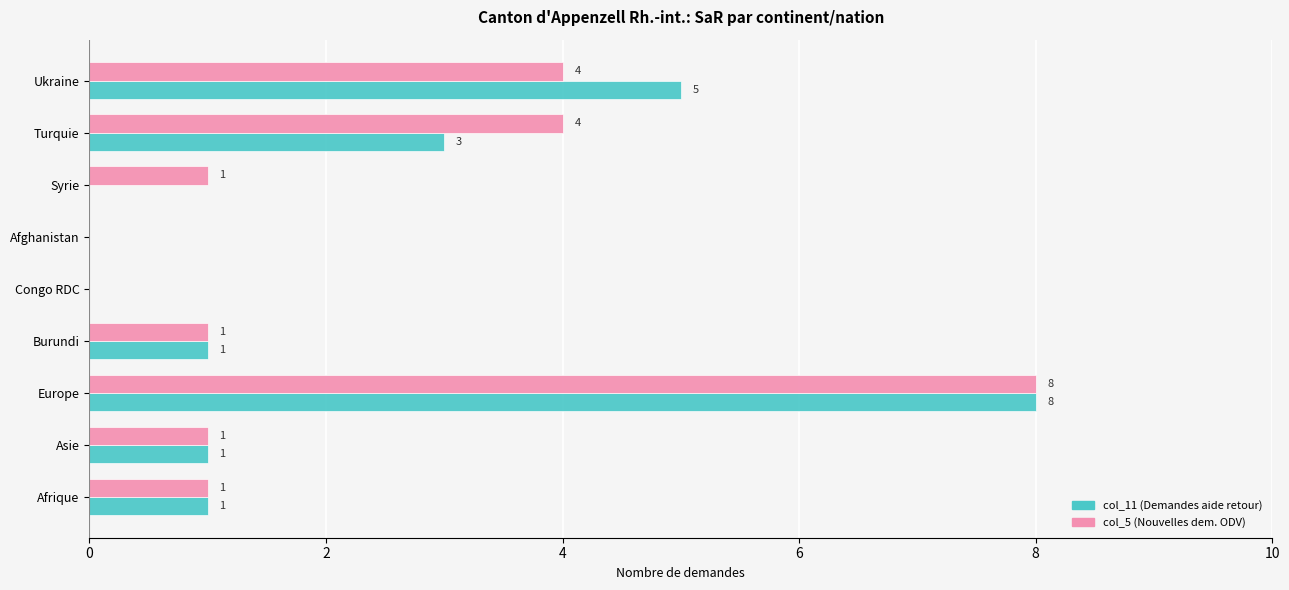

What is the sum of all col_11 (Demandes aide retour) values?

19